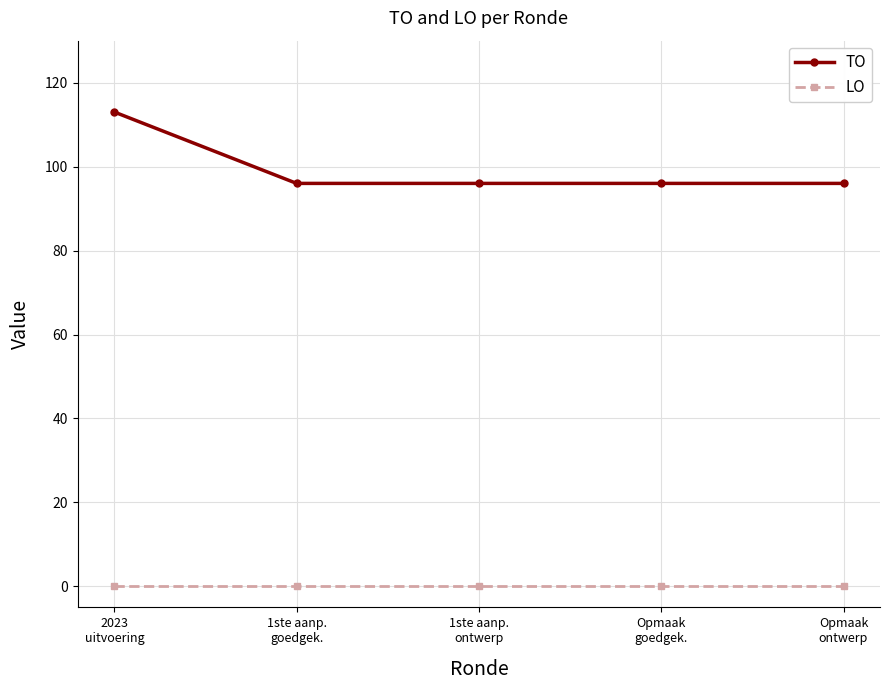

The value of TO at 2023
uitvoering is 44. True or false?

False